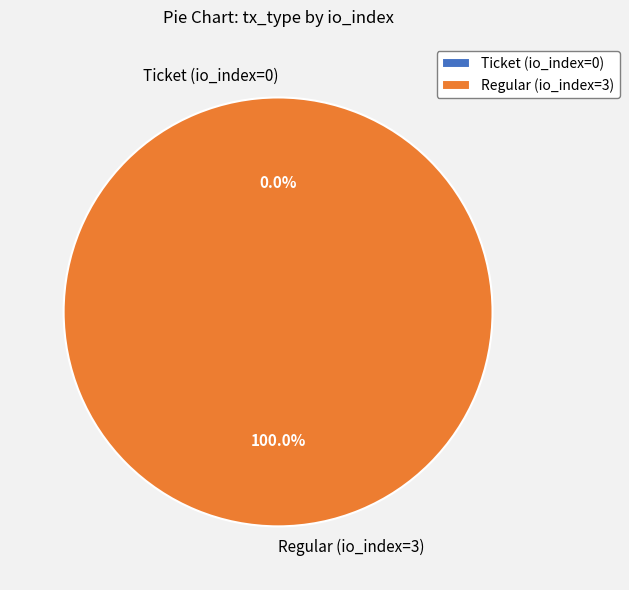

To the nearest percent, what is the difference between the Ticket (io_index=0) and Regular (io_index=3) slice percentages?

100%